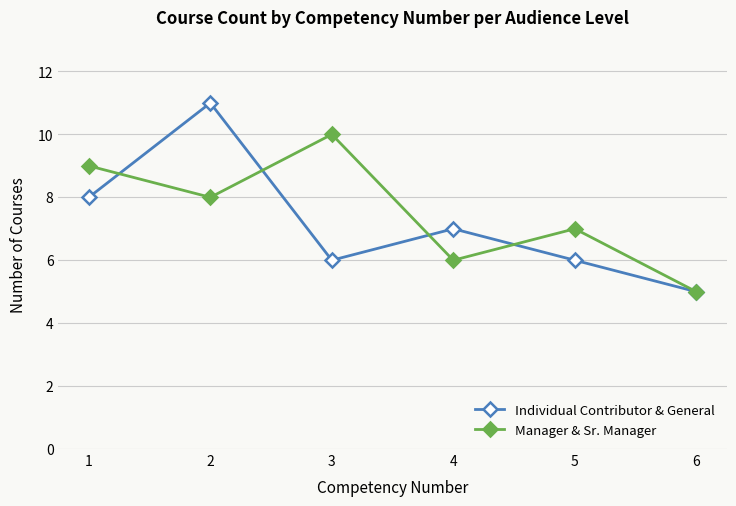

What are all the series names shown in the legend?

Individual Contributor & General, Manager & Sr. Manager